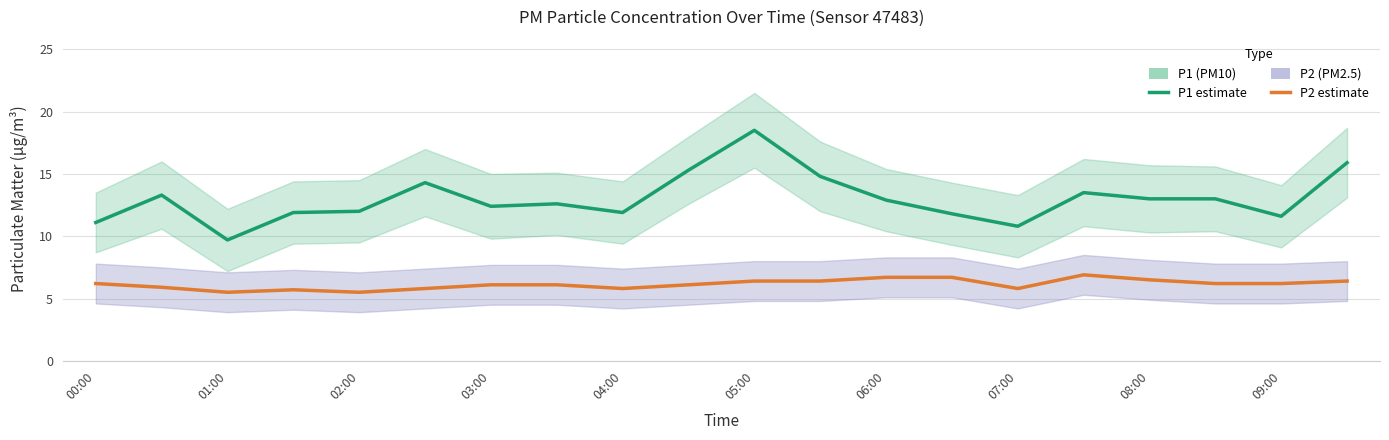

Reading left to right, transcribe all the data shown in this chart.

P1: 11.1	13.3	9.7	11.9	12.0	14.3	12.4	12.6	11.9	15.3	18.5	14.8	12.9	11.8	10.8	13.5	13.0	13.0	11.6	15.9
P2: 6.2	5.9	5.5	5.7	5.5	5.8	6.1	6.1	5.8	6.1	6.4	6.4	6.7	6.7	5.8	6.9	6.5	6.2	6.2	6.4